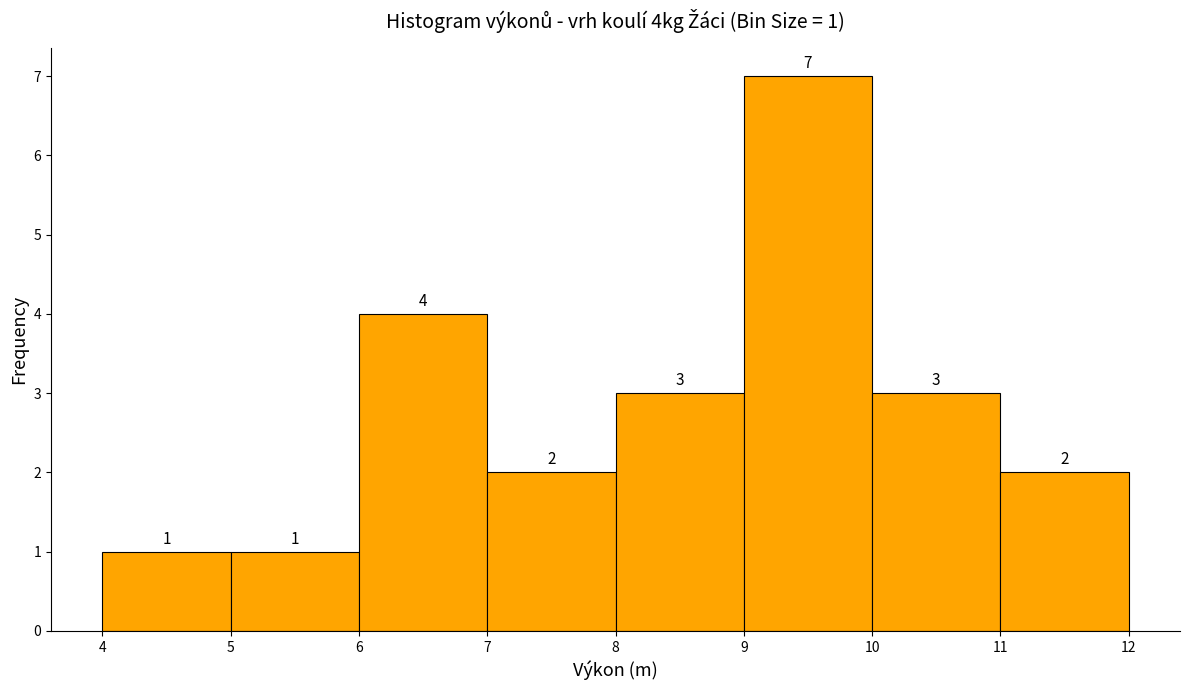

Over which range of the x-axis is the bar tallest?

9 to 10